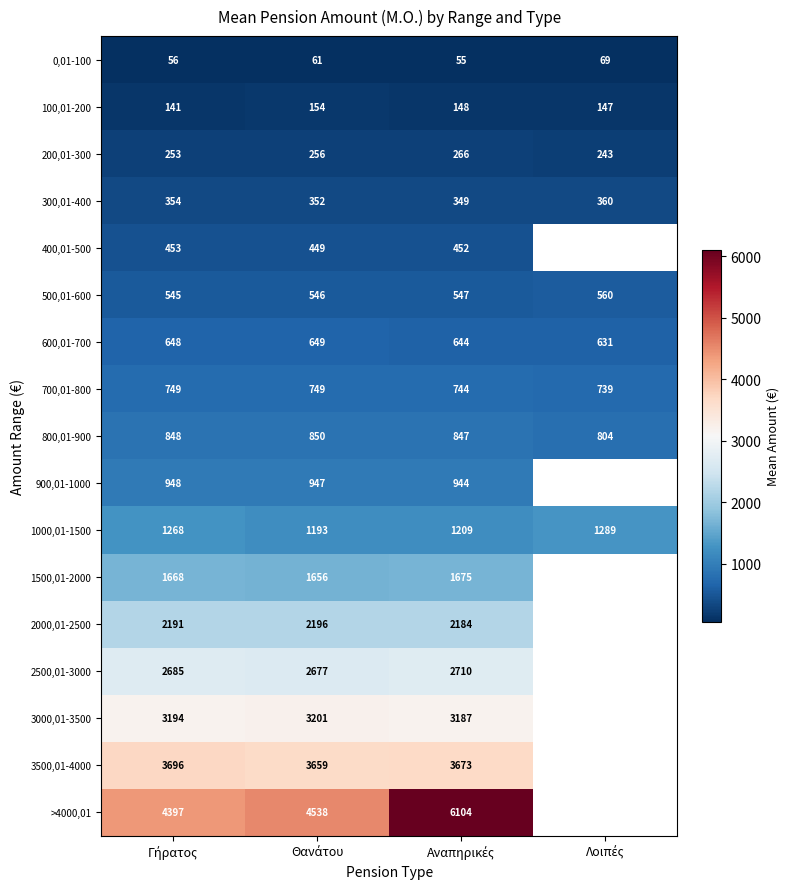

Which series has the largest range (max minus min)?

>4000,01